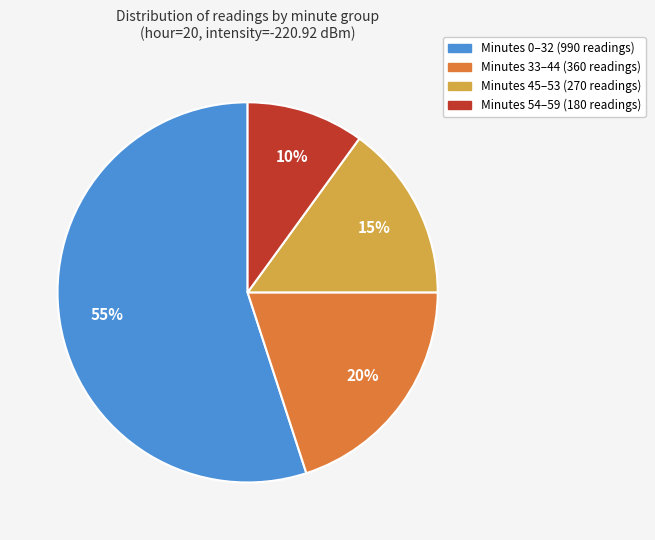

To the nearest percent, what is the average slice percentage?

25%